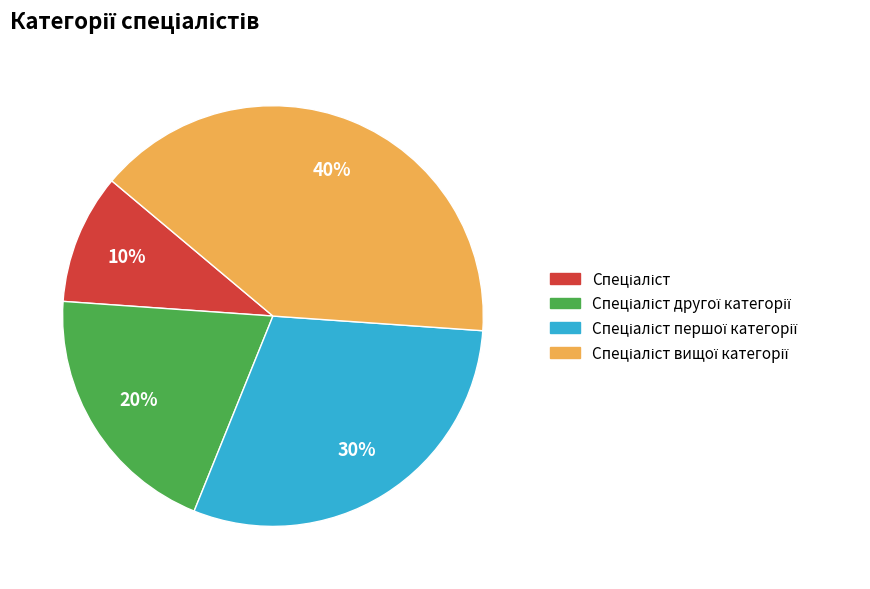

To the nearest percent, what is the difference between the largest and smallest slice percentages?

30%